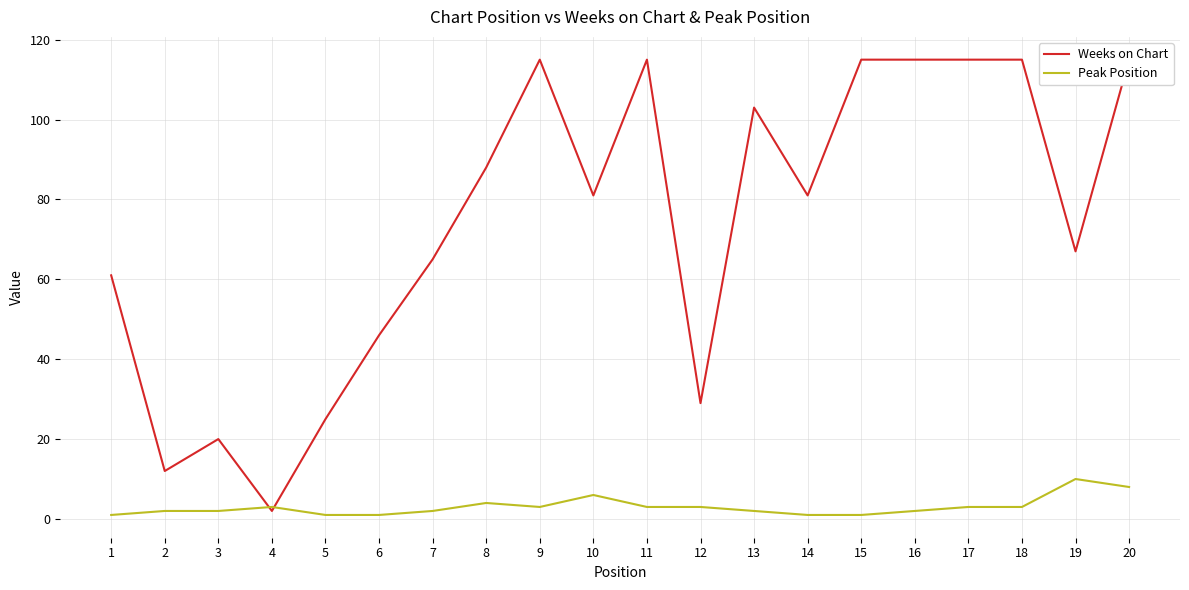

Which series has the widest spread of values?

Weeks on Chart